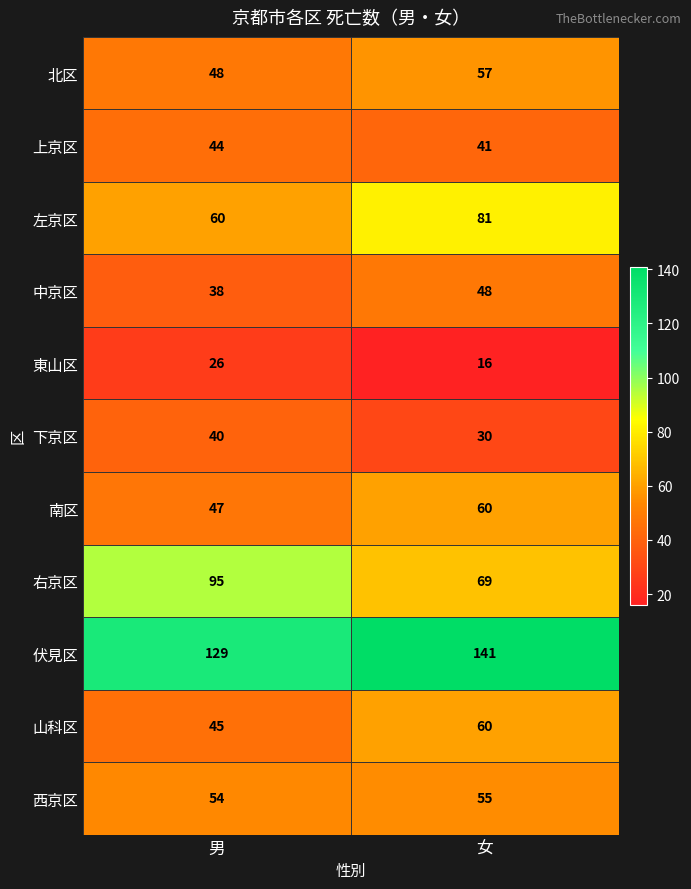

Which series has the largest total across all categories?

伏見区